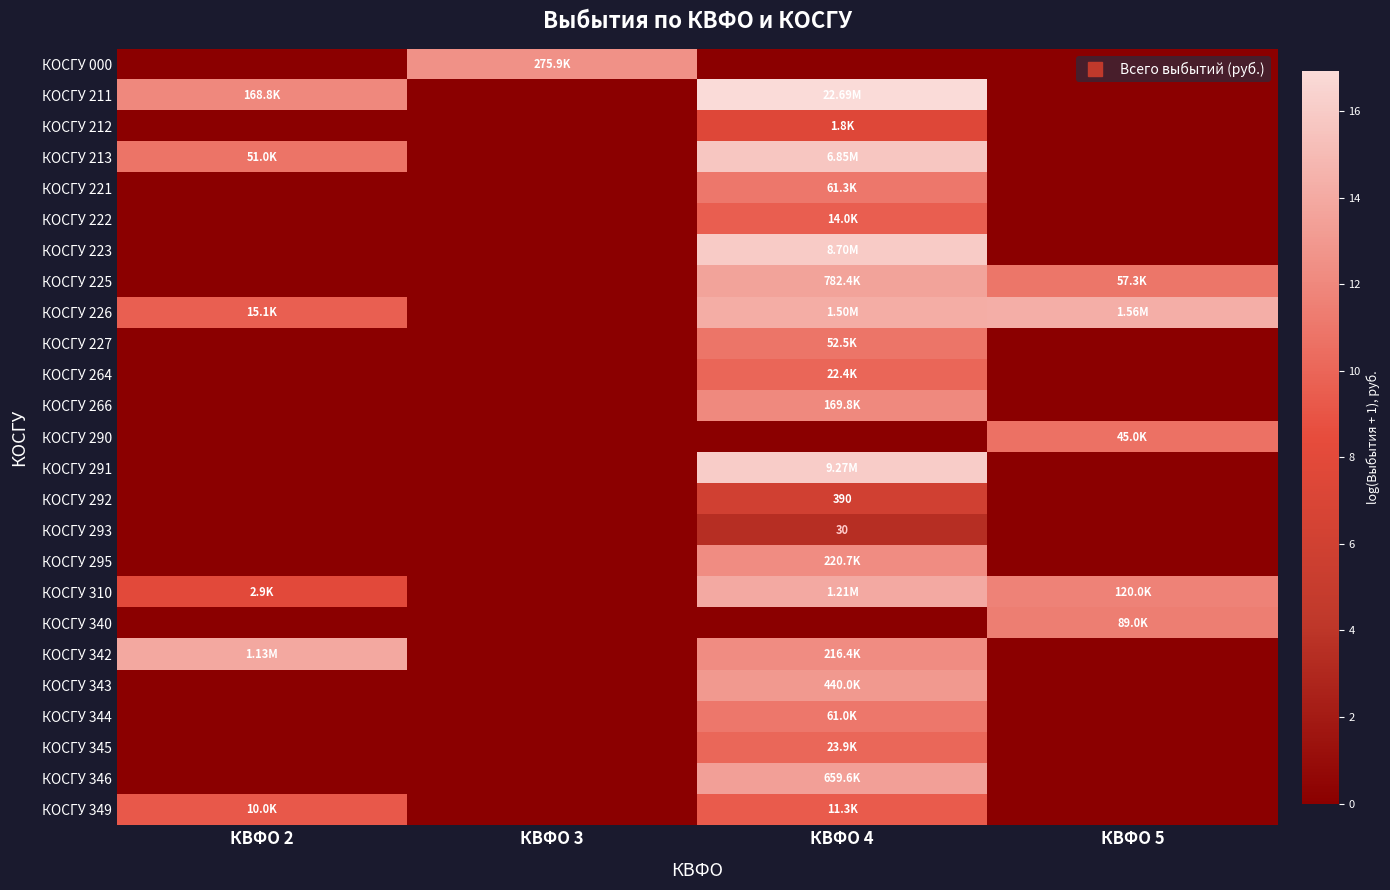

What is the average value of the row_10 series?

2.5